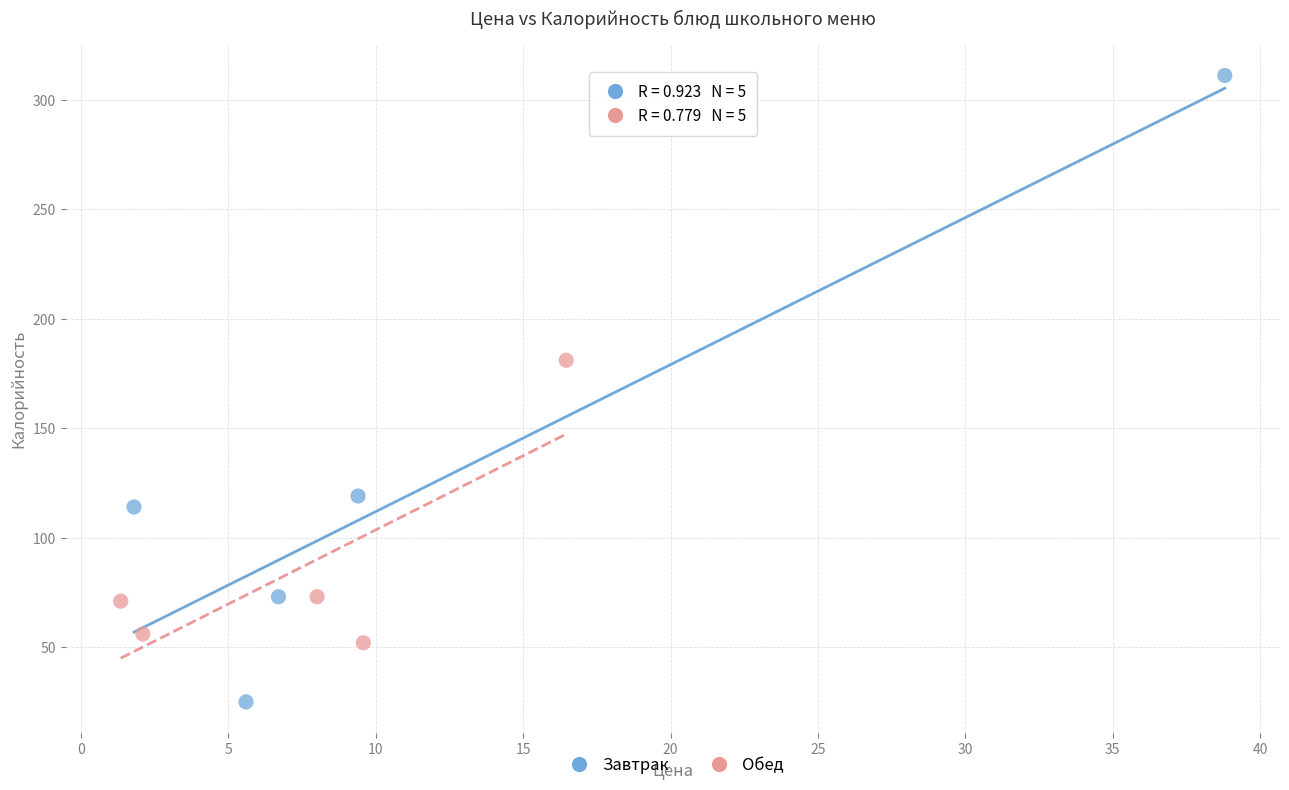

Which series reaches the maximum Y coordinate?

Завтрак